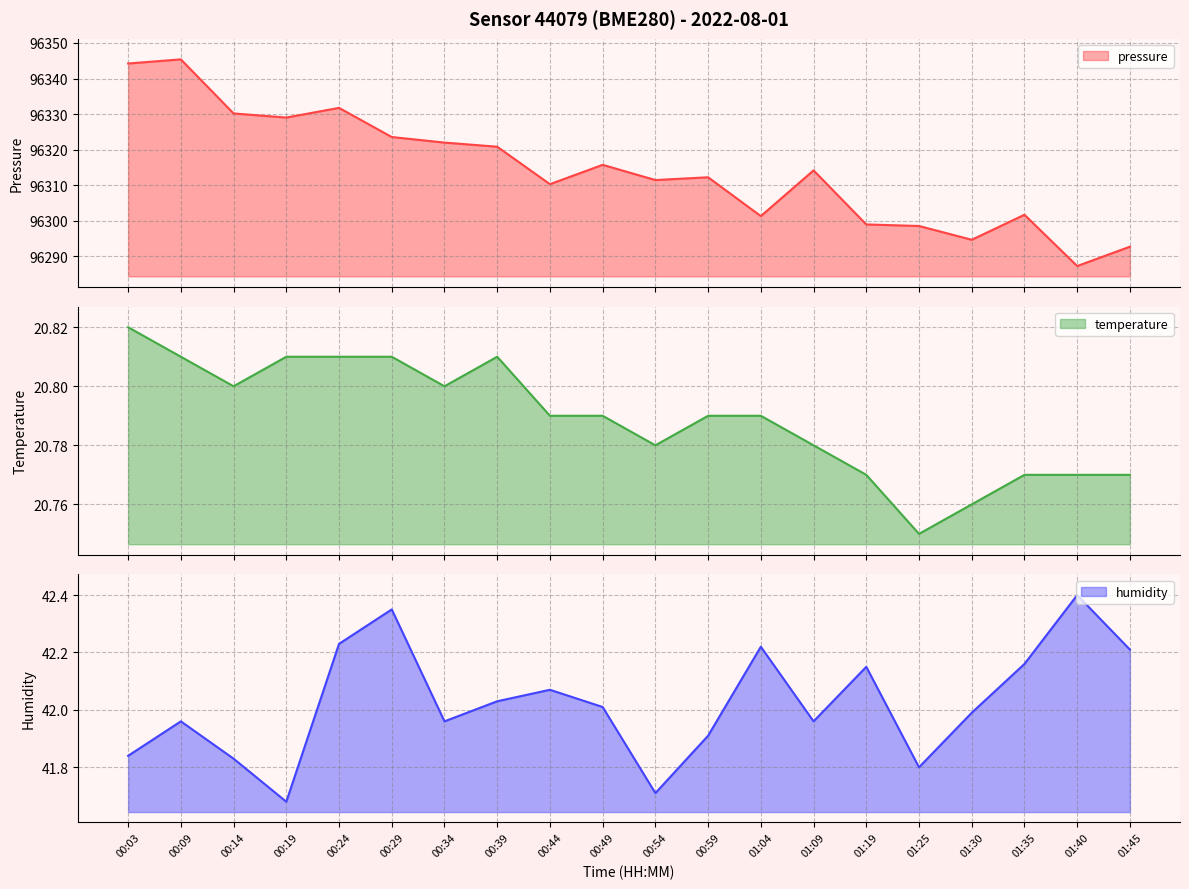

The pressure series shows 96312.2 at 00:59. True or false?

True